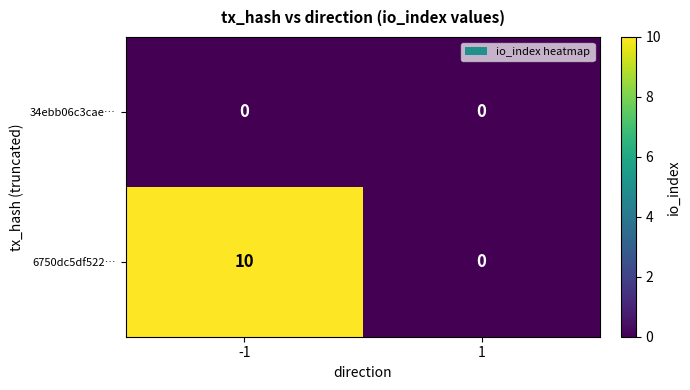

Rank the series by their average value, from highest to lowest.

6750dc5df522…, 34ebb06c3cae…